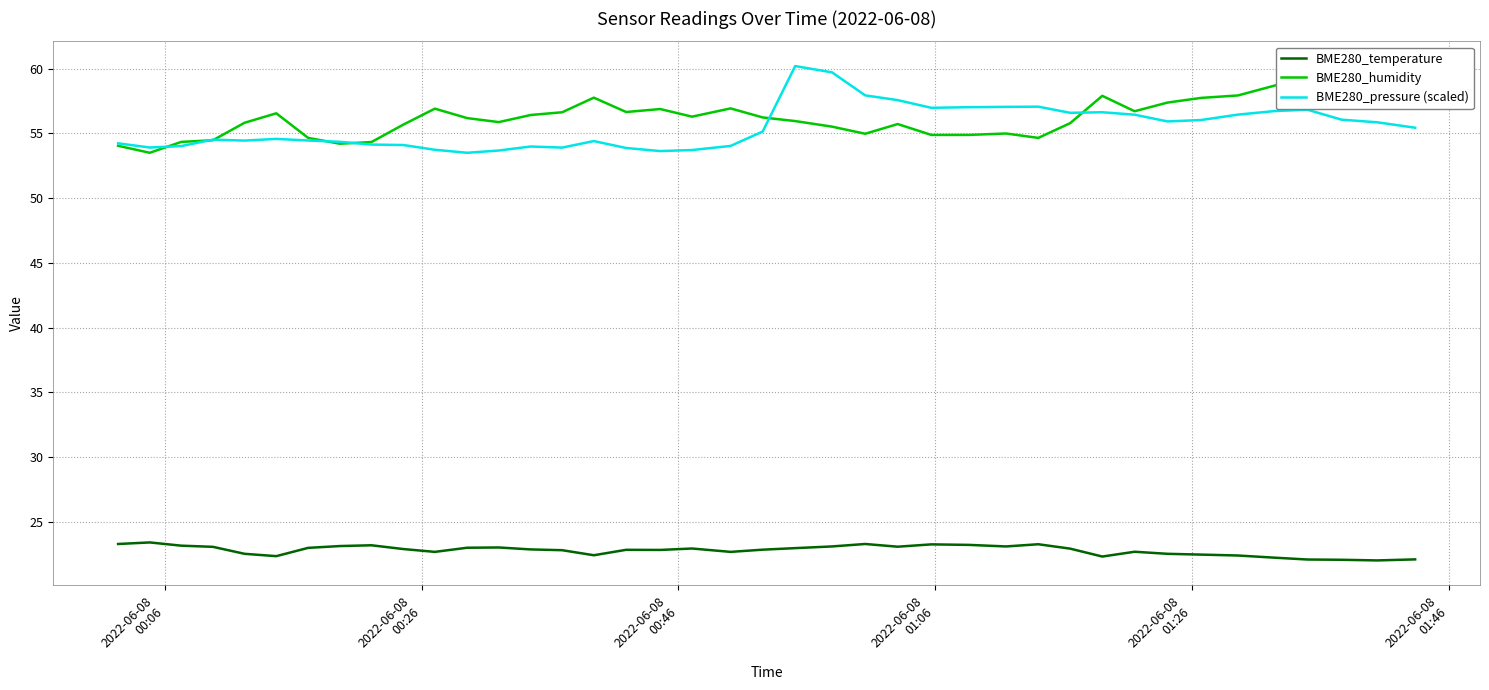

What is the lowest value of the BME280_temperature series?

22.0